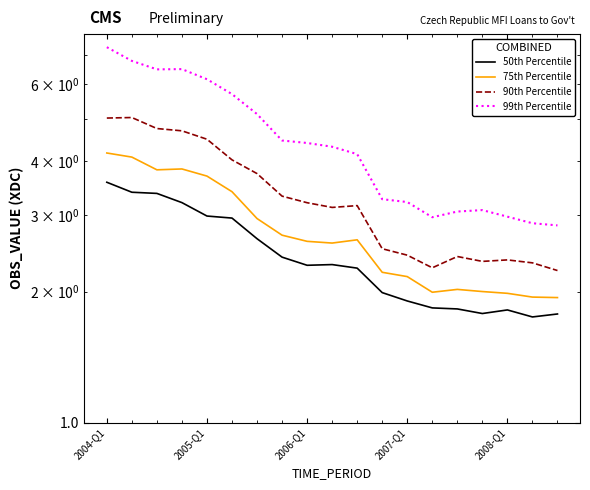

Which has a higher value, 2005-Q1 or 2007-Q1?

2005-Q1